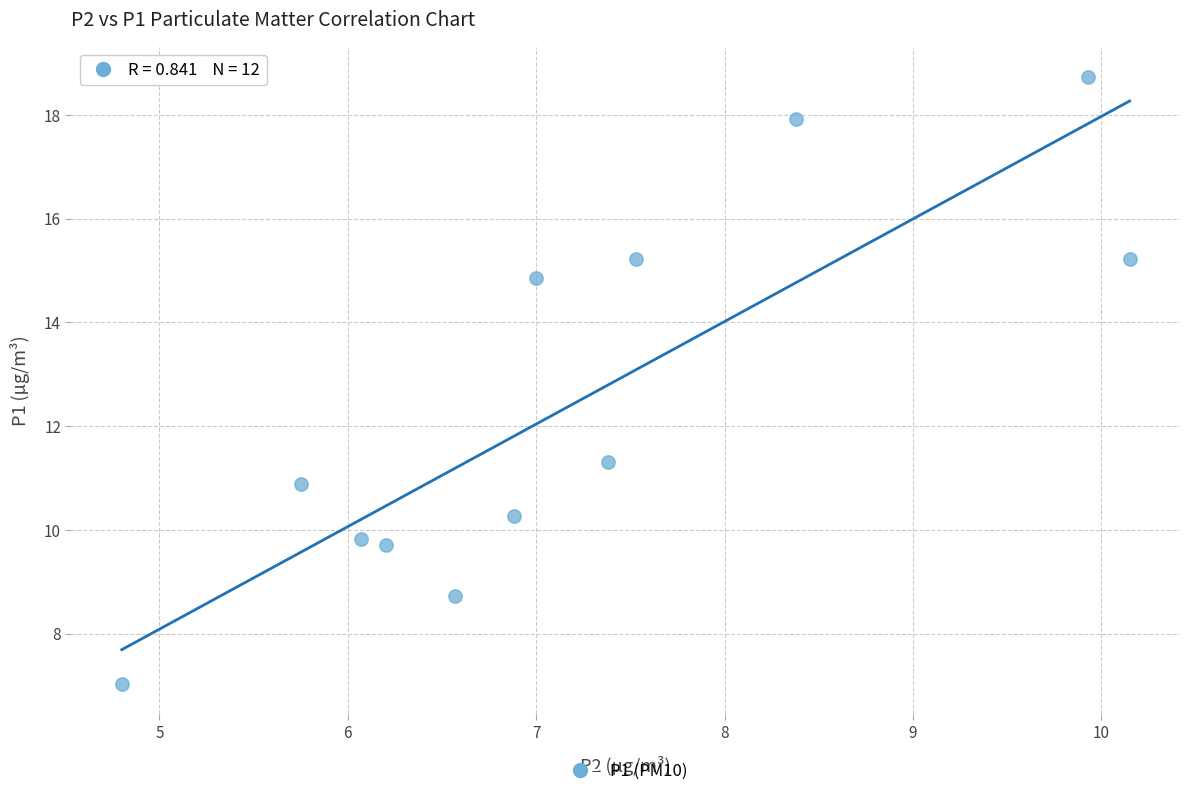

What is the range of X values (max minus min)?

5.4